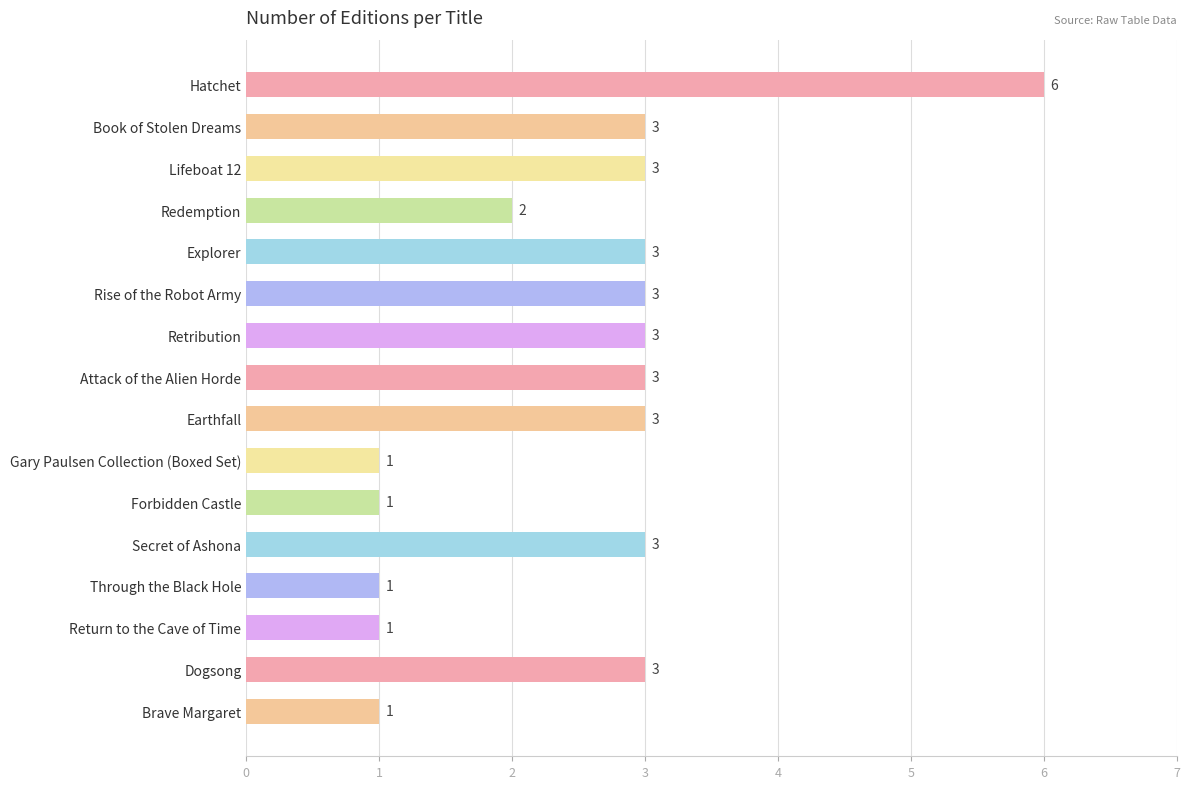

How many values are between 1 and 3?

15